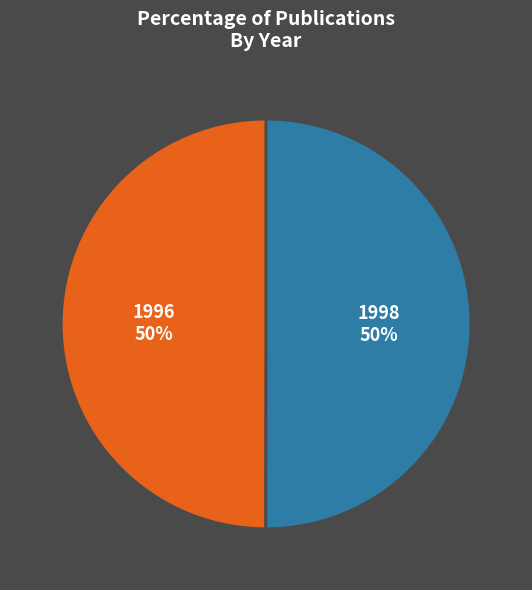

What percentage is the 1996 slice, to the nearest percent?

50%